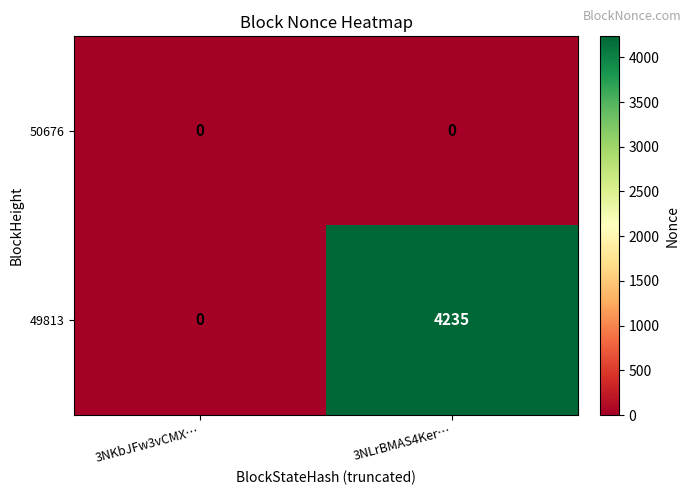

What is the greatest value displayed?

4235